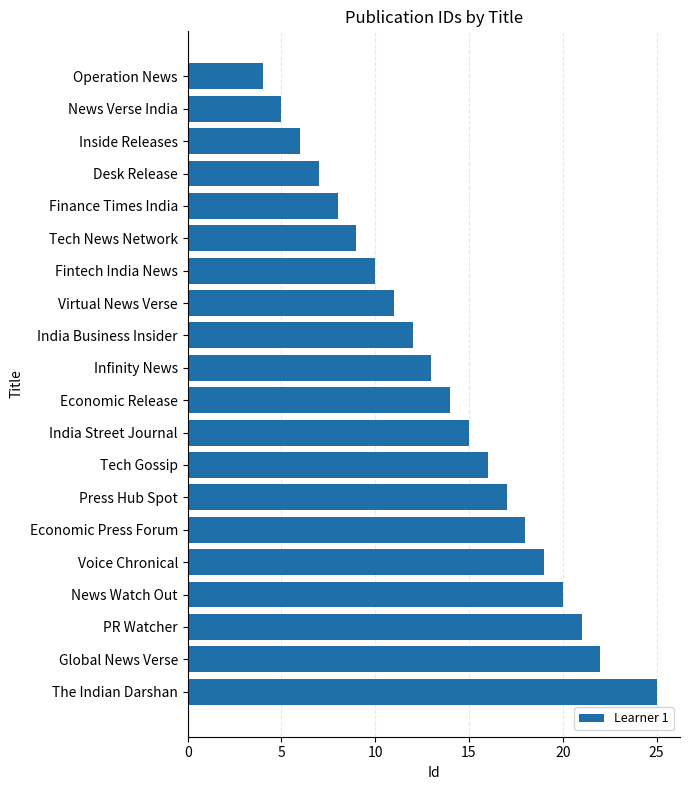

What is the difference between the maximum and minimum values?

21